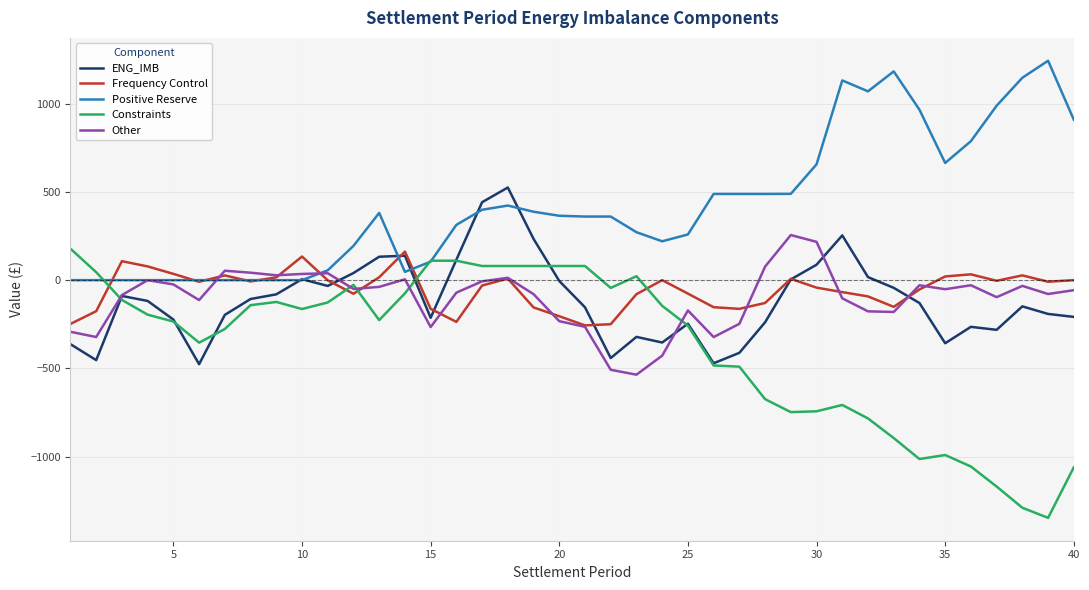

Which series has the largest total across all categories?

Positive Reserve